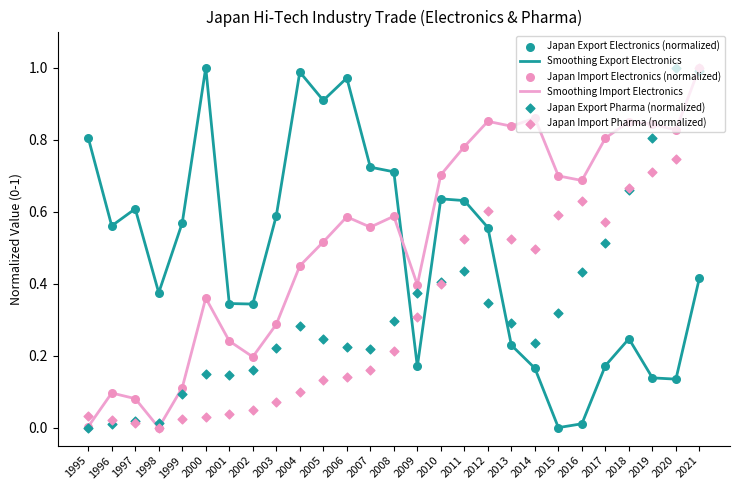

At which category is the sum across all series the highest?

2021